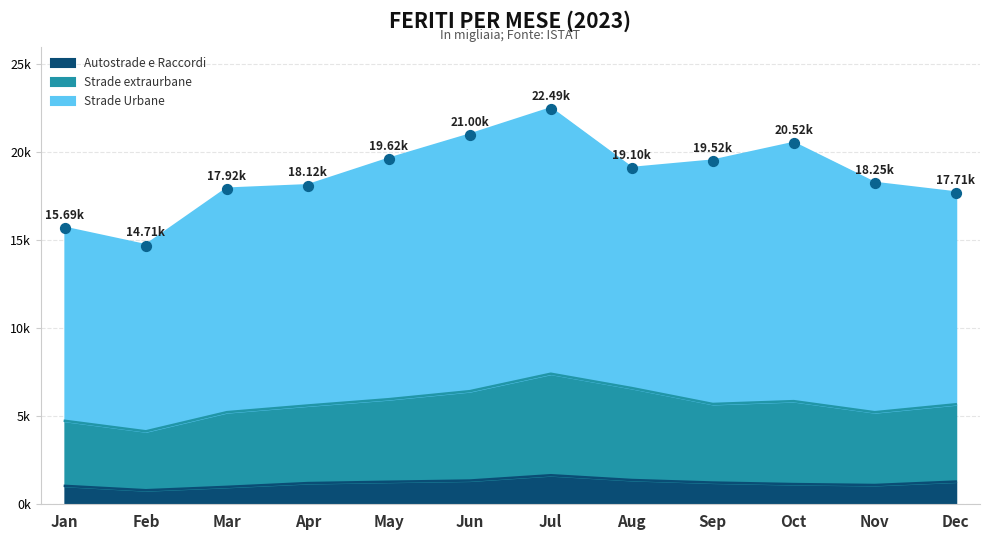

Which series reaches the minimum Y coordinate?

Autostrade e Raccordi